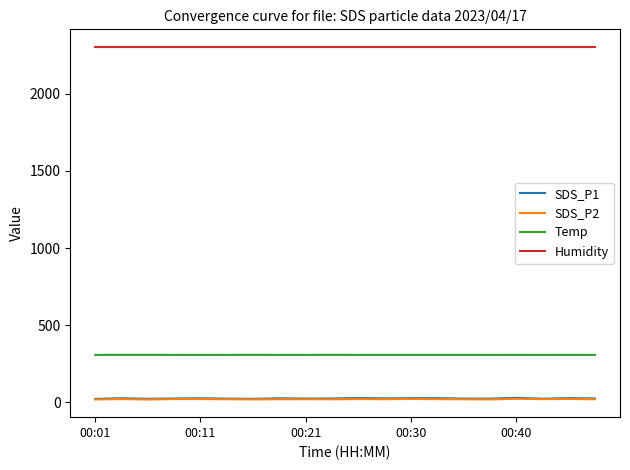

True or false: Temp and Humidity intersect in this chart.

False